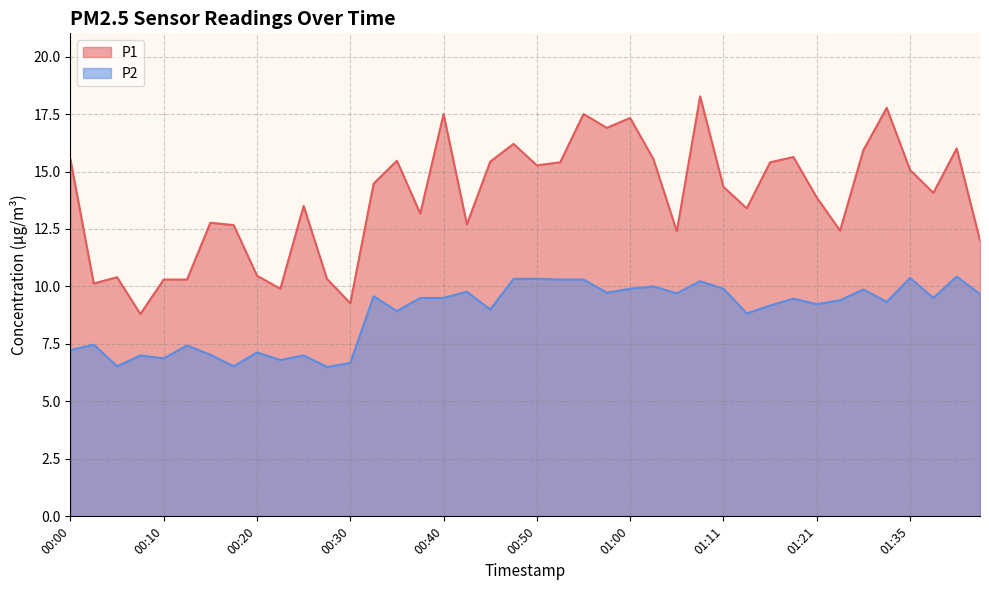

What is the average value of the P1 series?

13.8